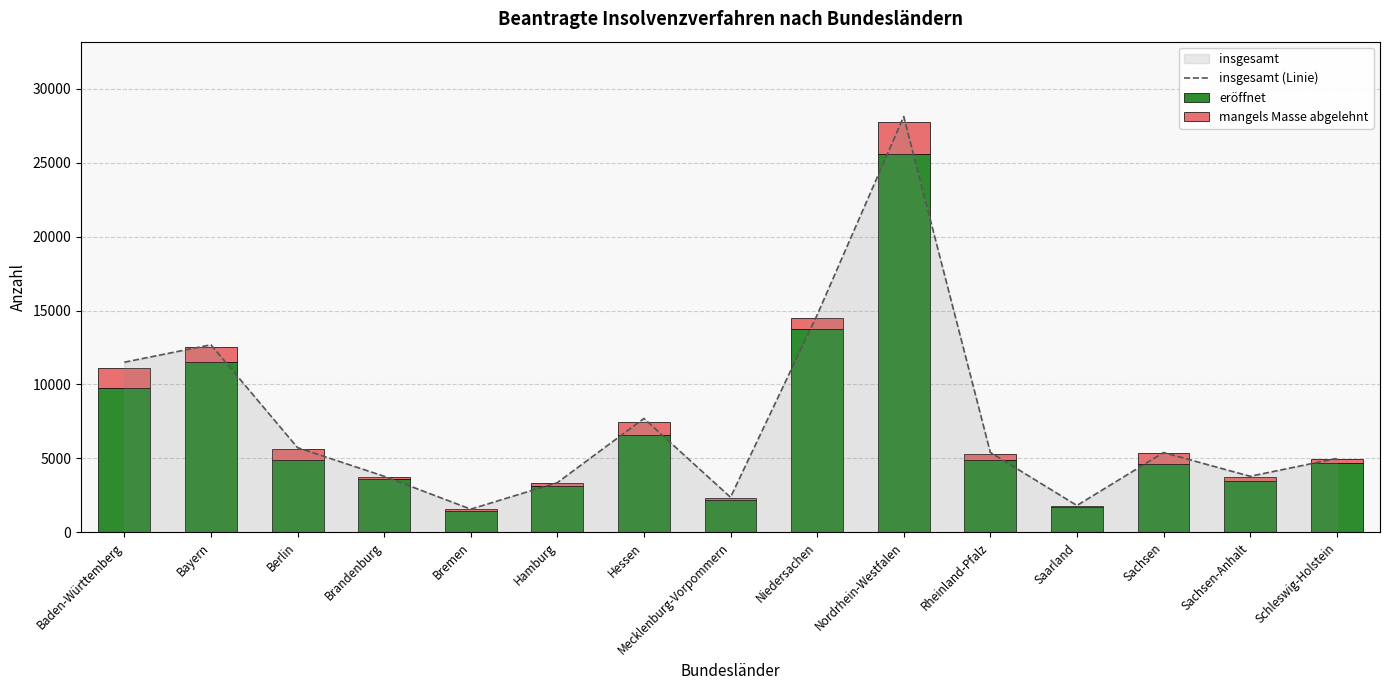

How many values in the eröffnet series exceed 4683?

7